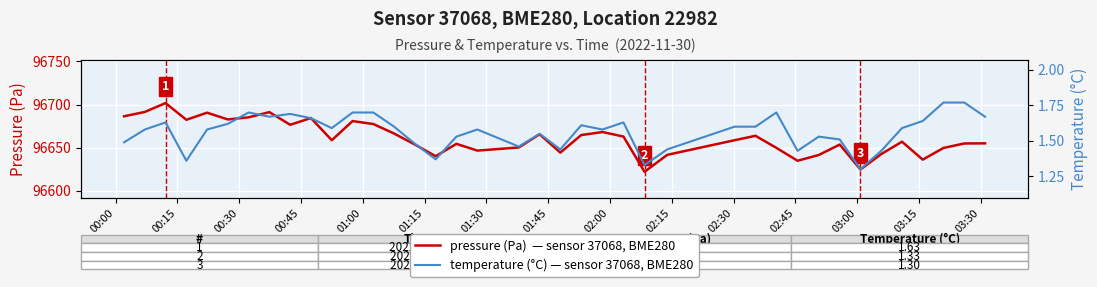

Reading left to right, list all the values displayed in this chart.

pressure (Pa): 96686.4	96691.4	96701.7	96682.4	96690.6	96682.8	96685.2	96691.2	96676.6	96684.4	96658.7	96680.9	96677.4	96666.4	96653.7	96640.1	96654.5	96646.7	96648.5	96650.3	96665.6	96644.3	96664.7	96668.2	96662.9	96622.1	96641.7	96658.7	96663.8	96649.8	96634.9	96641.6	96653.7	96624.8	96642.6	96657.0	96636.2	96649.7	96654.9	96655.1
temperature (°C): 1.5	1.6	1.6	1.4	1.6	1.6	1.7	1.7	1.7	1.7	1.6	1.7	1.7	1.6	1.5	1.4	1.5	1.6	1.5	1.5	1.6	1.4	1.6	1.6	1.6	1.3	1.4	1.6	1.6	1.7	1.4	1.5	1.5	1.3	1.4	1.6	1.6	1.8	1.8	1.7